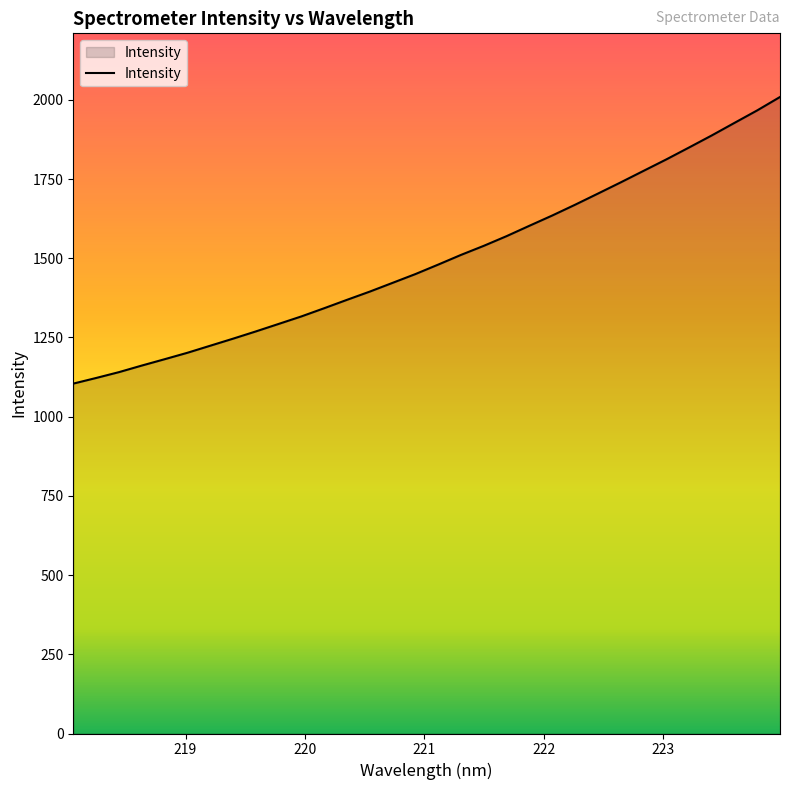

What is the minimum value shown in the chart?

1104.3